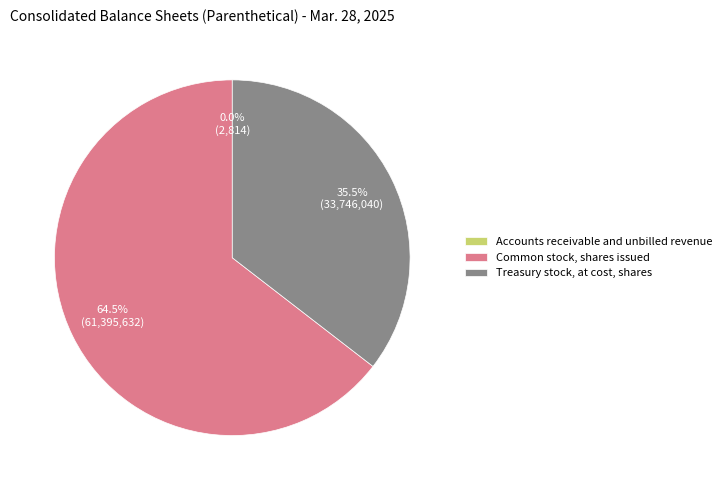

What is the majority slice?

Common stock, shares issued